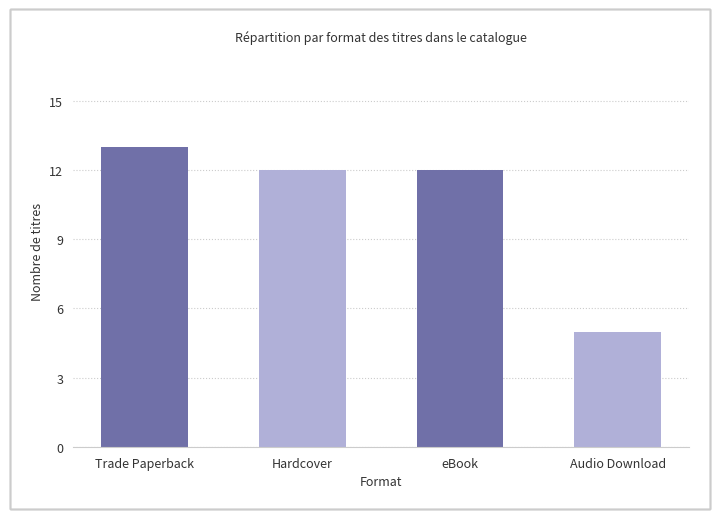

Reading left to right, extract all data points from this chart.

13	12	12	5